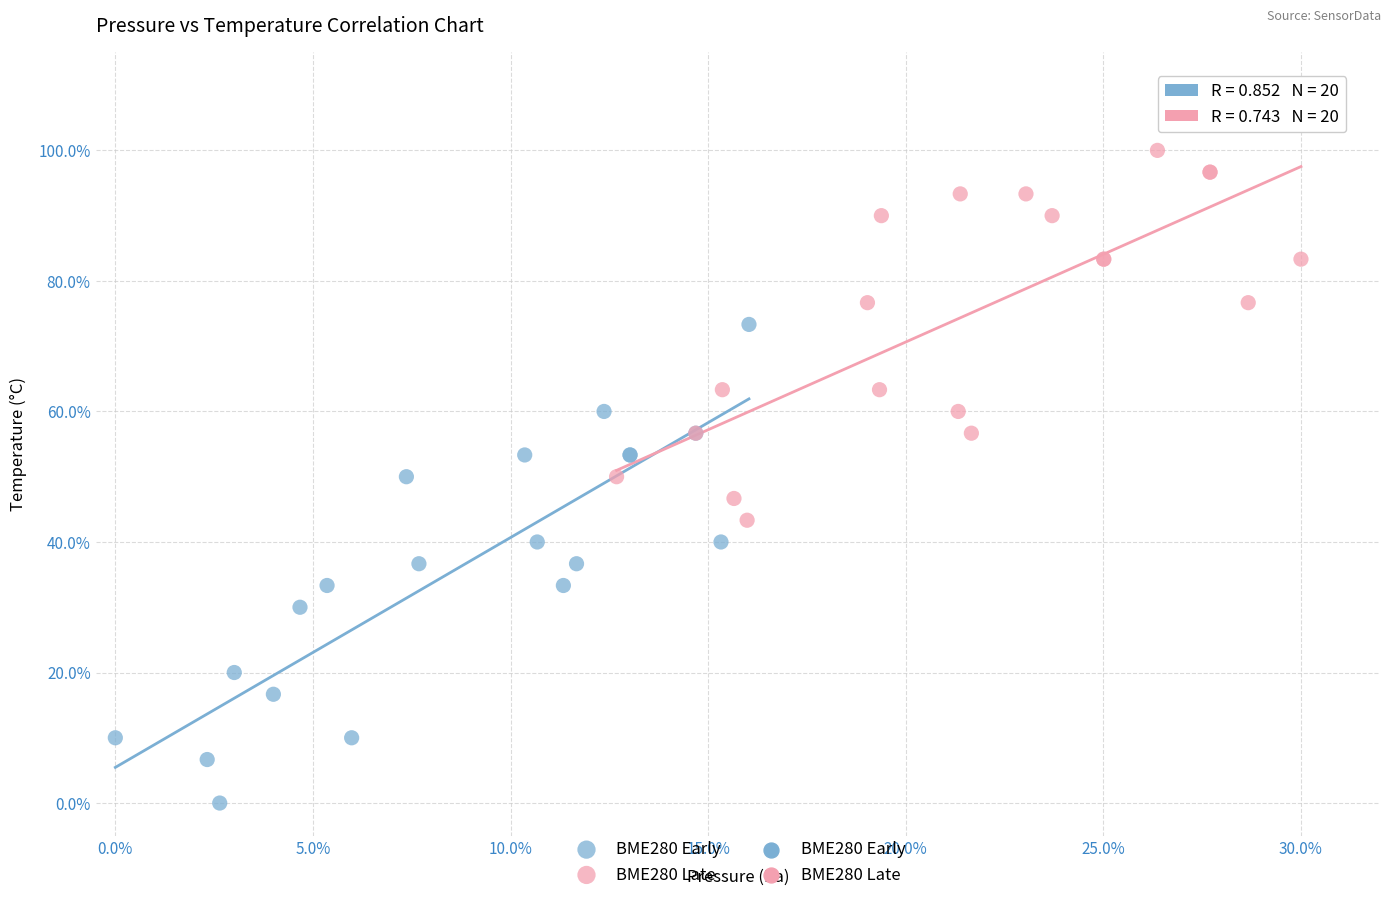

Which series has the widest spread of Y values?

BME280 Early